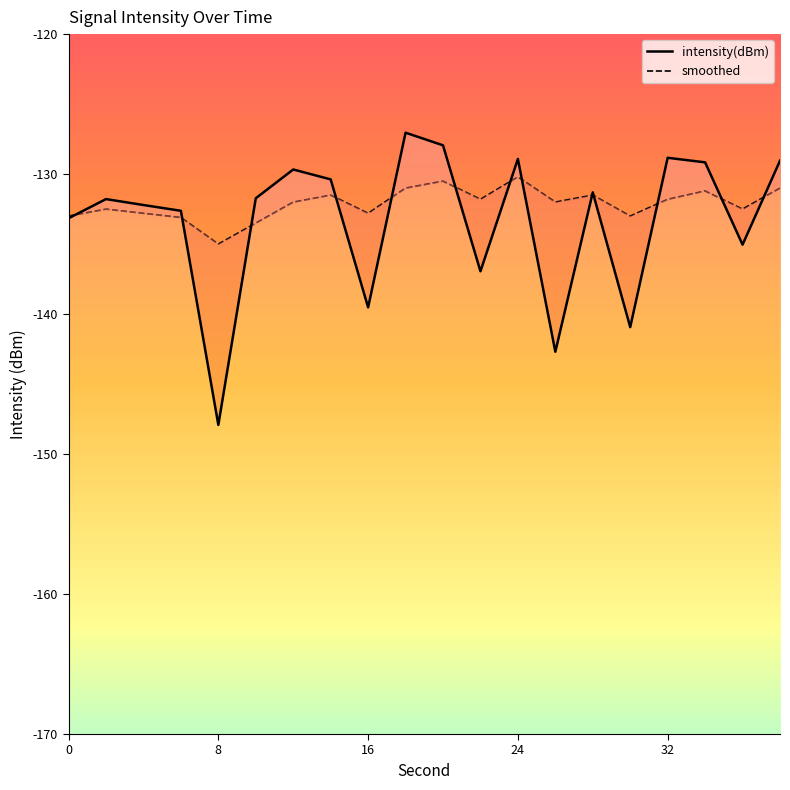

Reading left to right, extract all data points from this chart.

intensity(dBm): -133.2	-131.8	-132.2	-132.6	-147.9	-131.7	-129.7	-130.4	-139.5	-127.0	-127.9	-136.9	-128.9	-142.7	-131.3	-140.9	-128.8	-129.2	-135.0	-129.0
smoothed: -133.0	-132.5	-132.8	-133.1	-135.0	-133.5	-132.0	-131.5	-132.8	-131.0	-130.5	-131.8	-130.2	-132.0	-131.5	-133.0	-131.8	-131.2	-132.5	-131.0